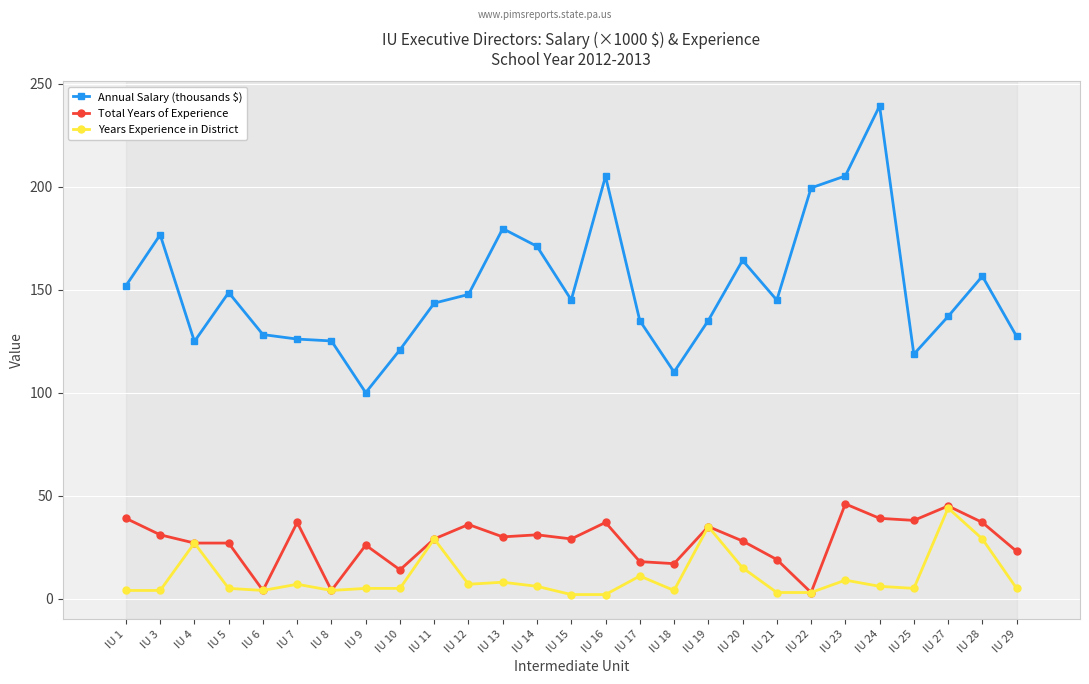

At which label does Annual Salary (thousands $) first exceed 144?

IU 1